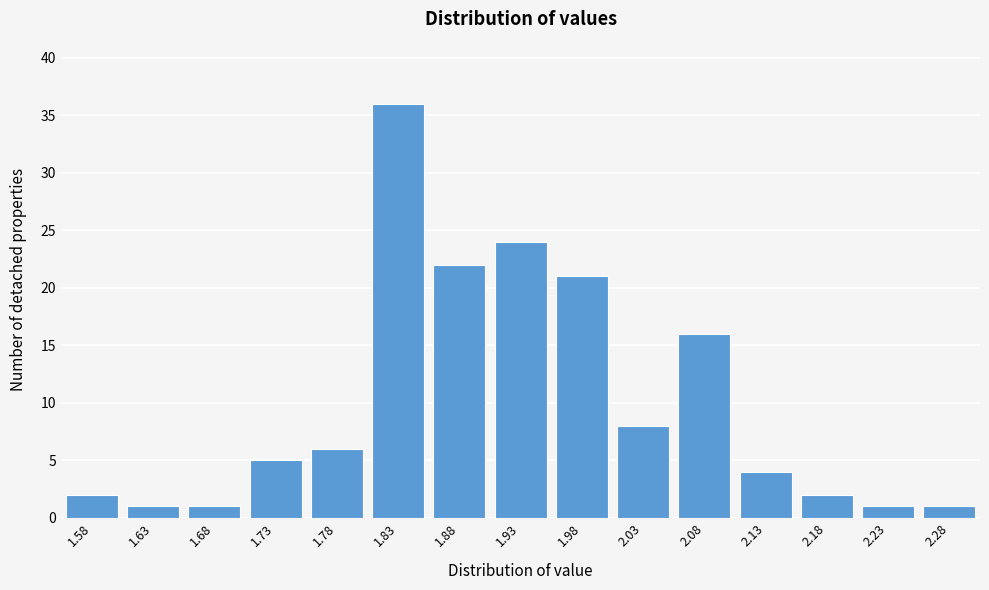

Reading left to right, list all the values displayed in this chart.

1.58=2	1.63=1	1.68=1	1.73=5	1.78=6	1.83=36	1.88=22	1.93=24	1.98=21	2.03=8	2.08=16	2.13=4	2.18=2	2.23=1	2.28=1